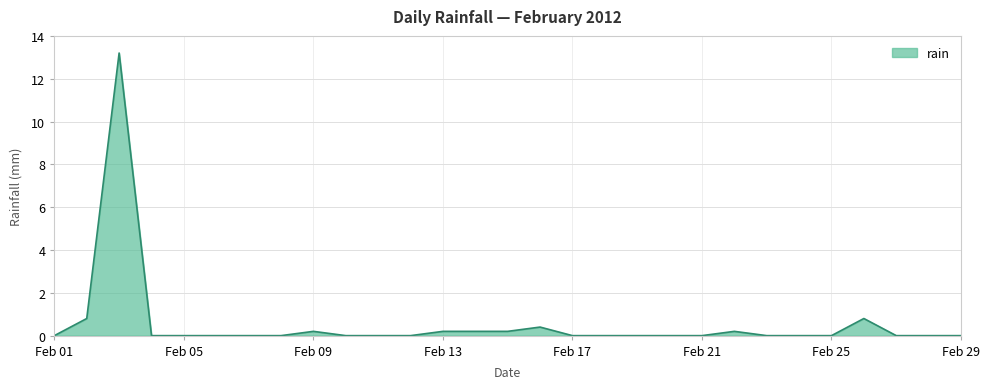

What is the difference between the maximum and minimum values?

13.2